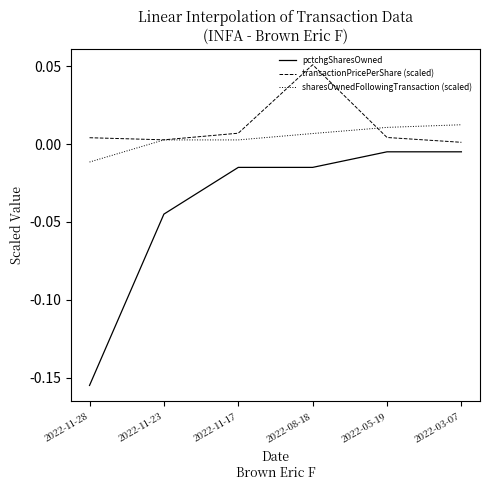

How many series are shown in this chart?

3